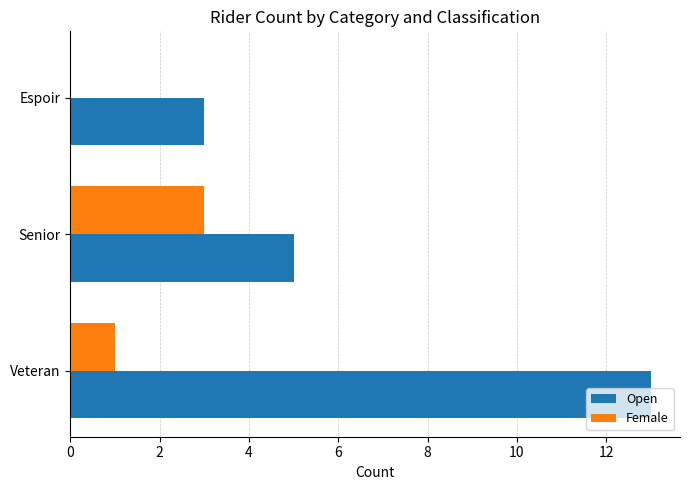

What value does the Open series have at Espoir?

3